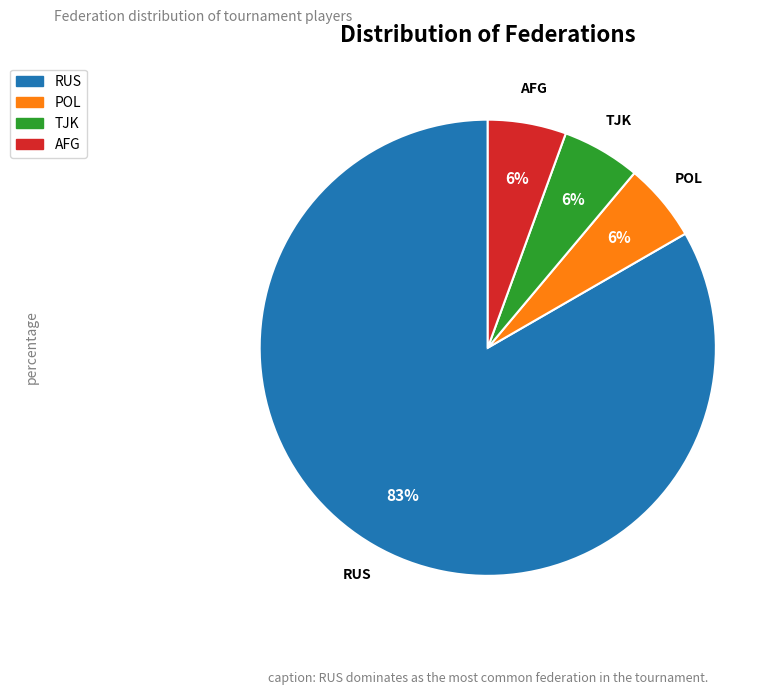

True or false: RUS accounts for 74% of the total.

False